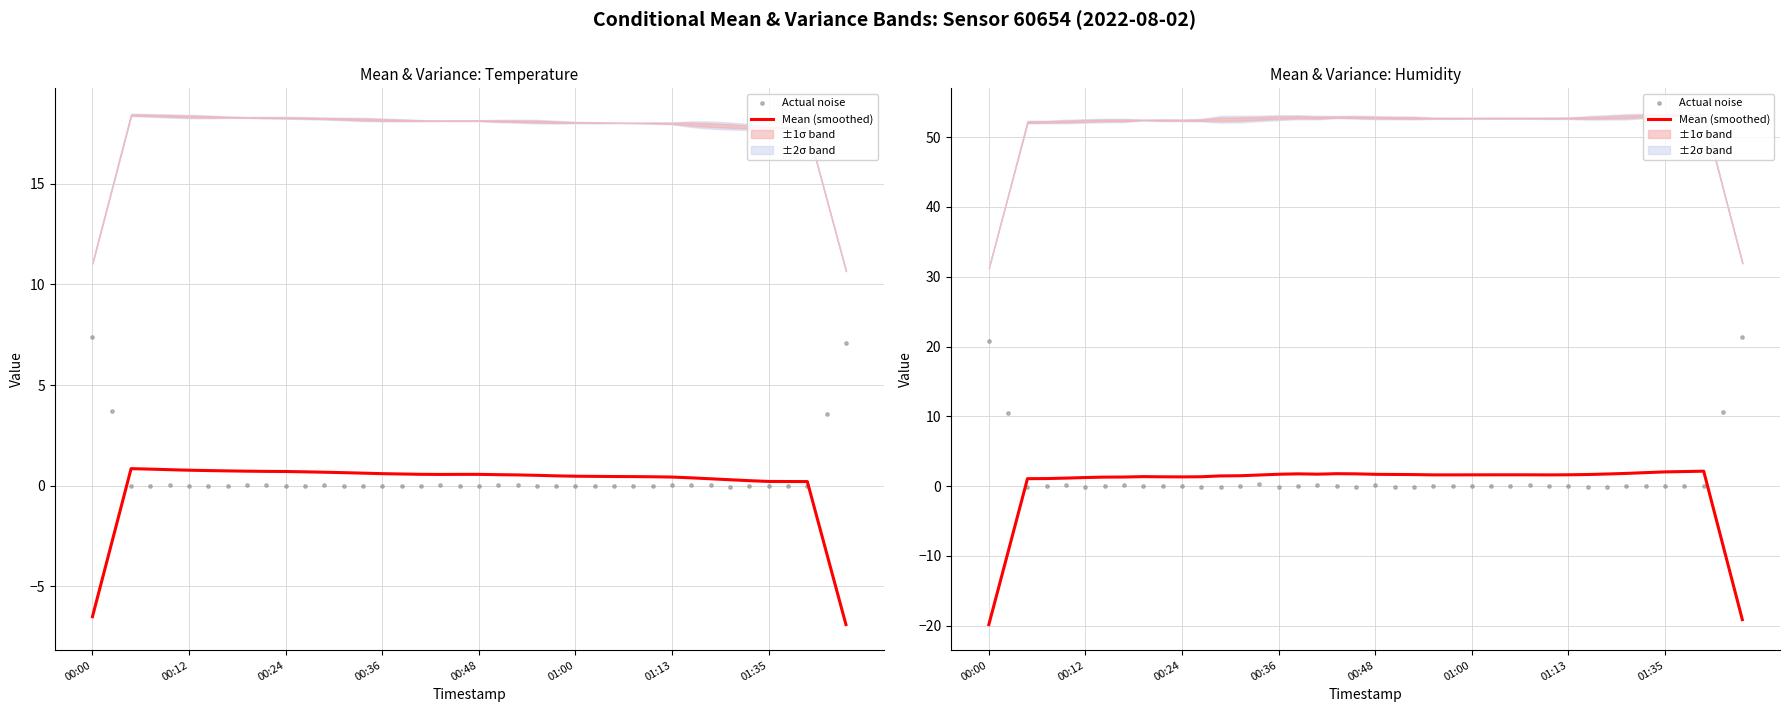

What is the total value across all series at 22?

1.5